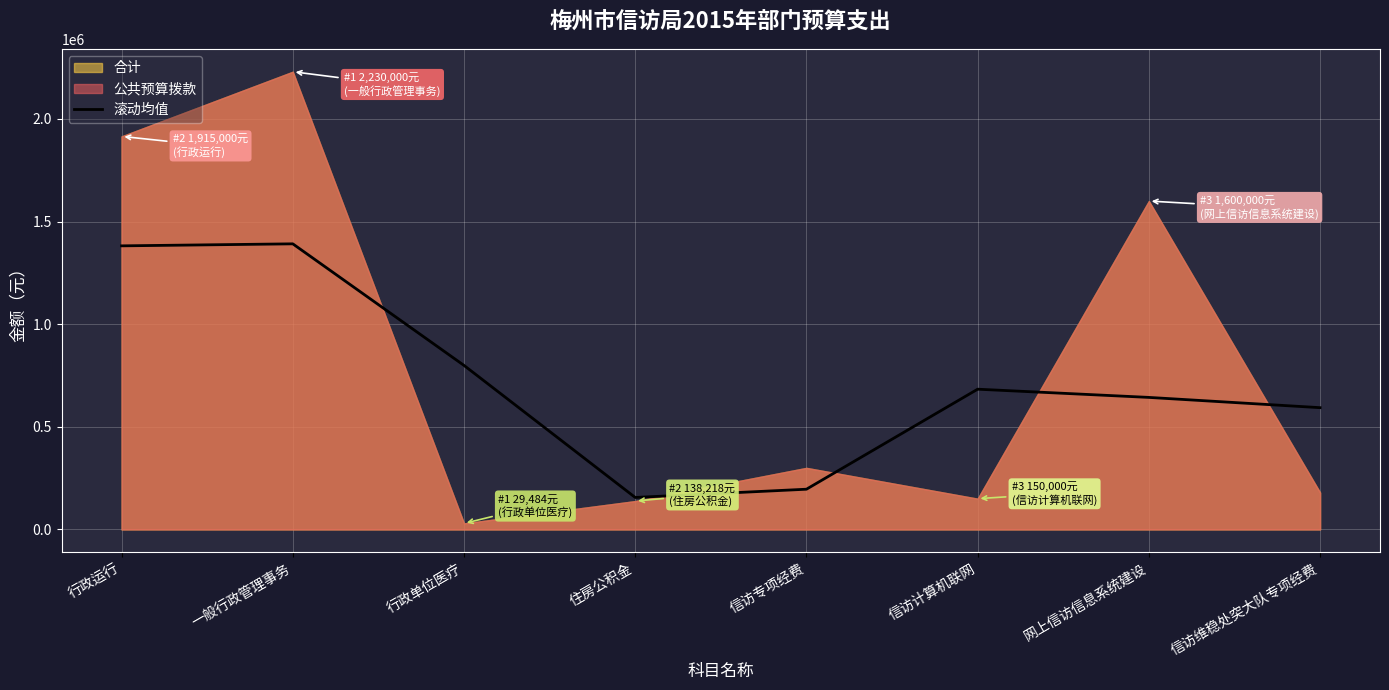

How many interior local valleys (lower than both neighbors) does the data have?

1